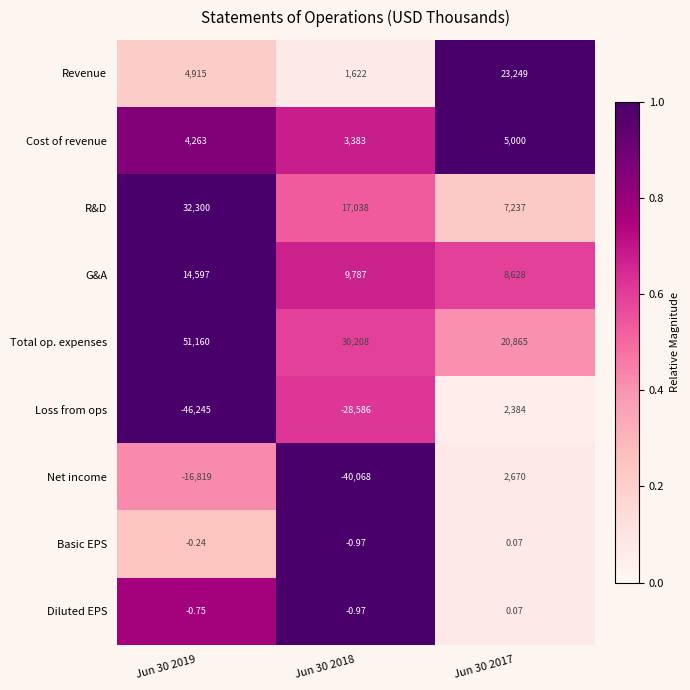

Is the value of Cost of revenue at Jun 30 2019 greater than the value of Loss from ops at Jun 30 2017?

Yes